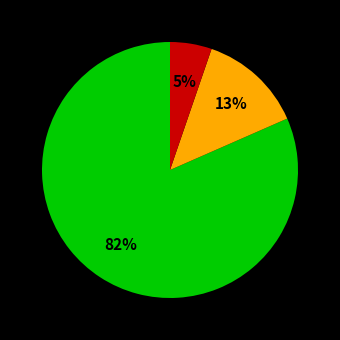

Is there a majority slice in this chart?

Yes